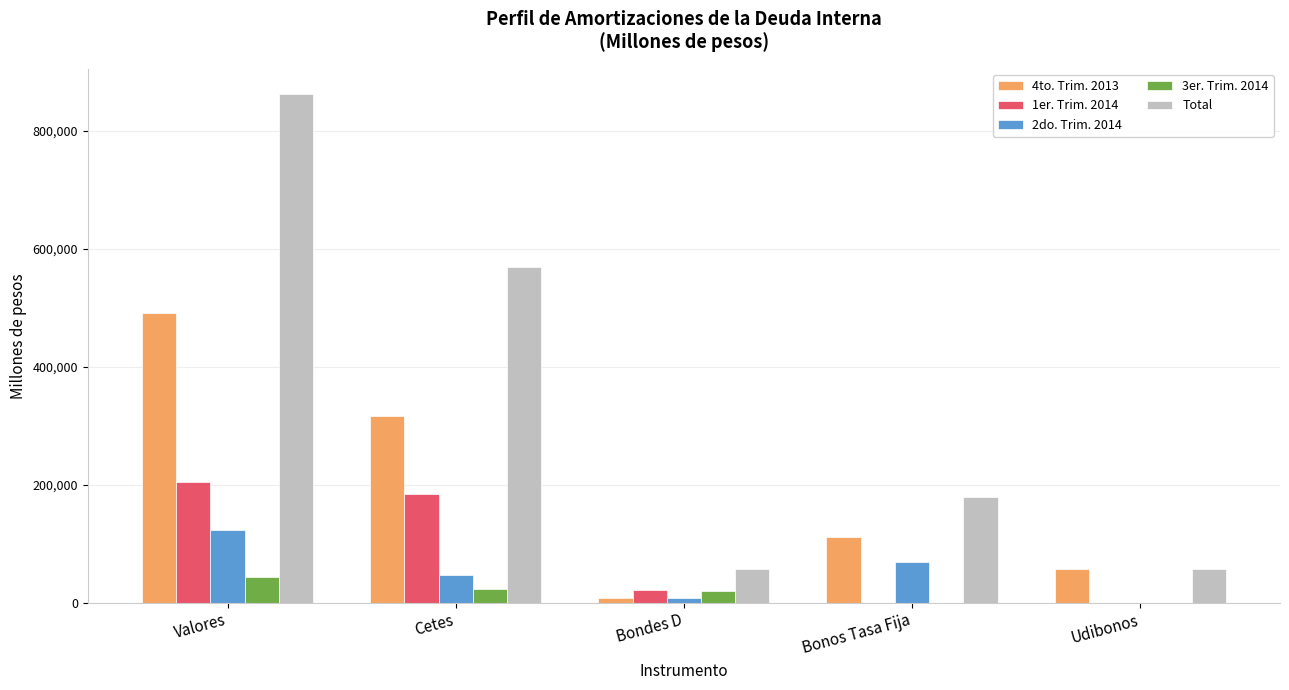

Which category has the highest value in the 2do. Trim. 2014 series?

Valores